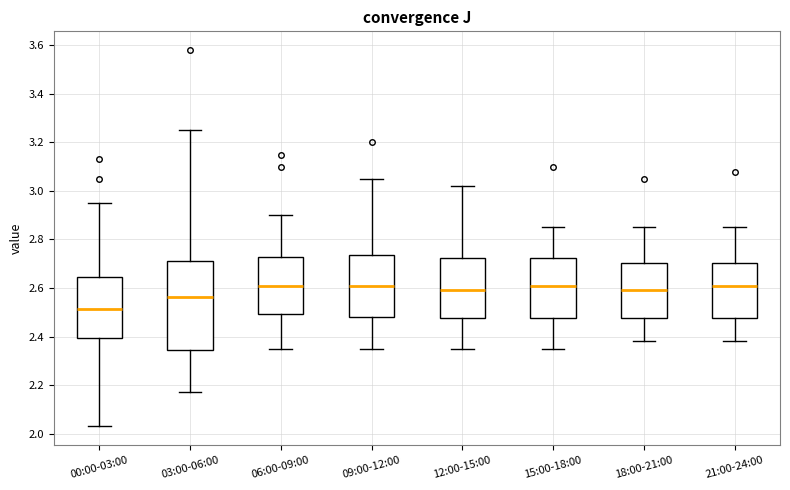

Where is the lower edge of the box for 06:00-09:00 on the y-axis? The values are not printed on the chart, so give them approximately, as read against the axis.

2.50